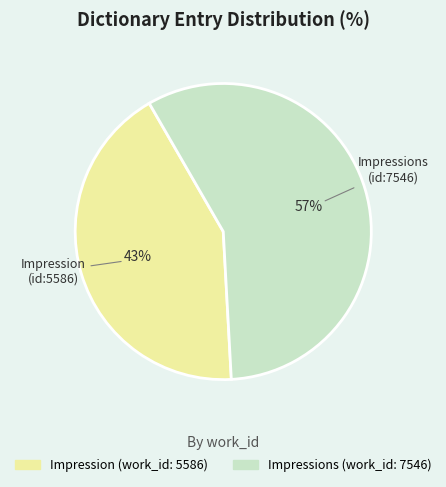

Rank the categories by value from highest to lowest.

Impressions, Impression